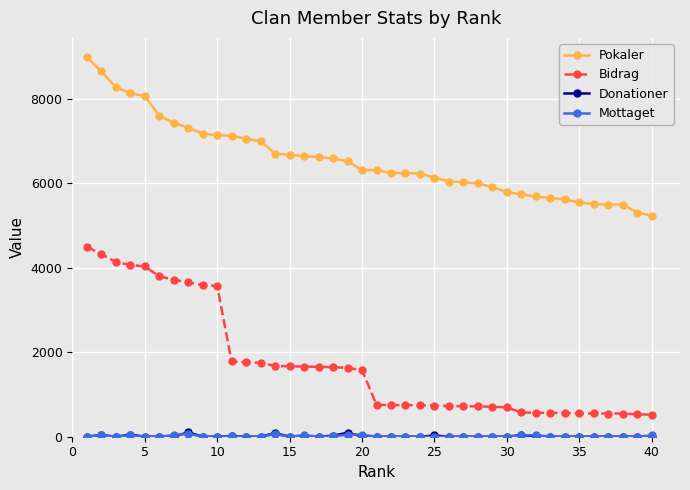

Which series has the largest range (max minus min)?

Bidrag